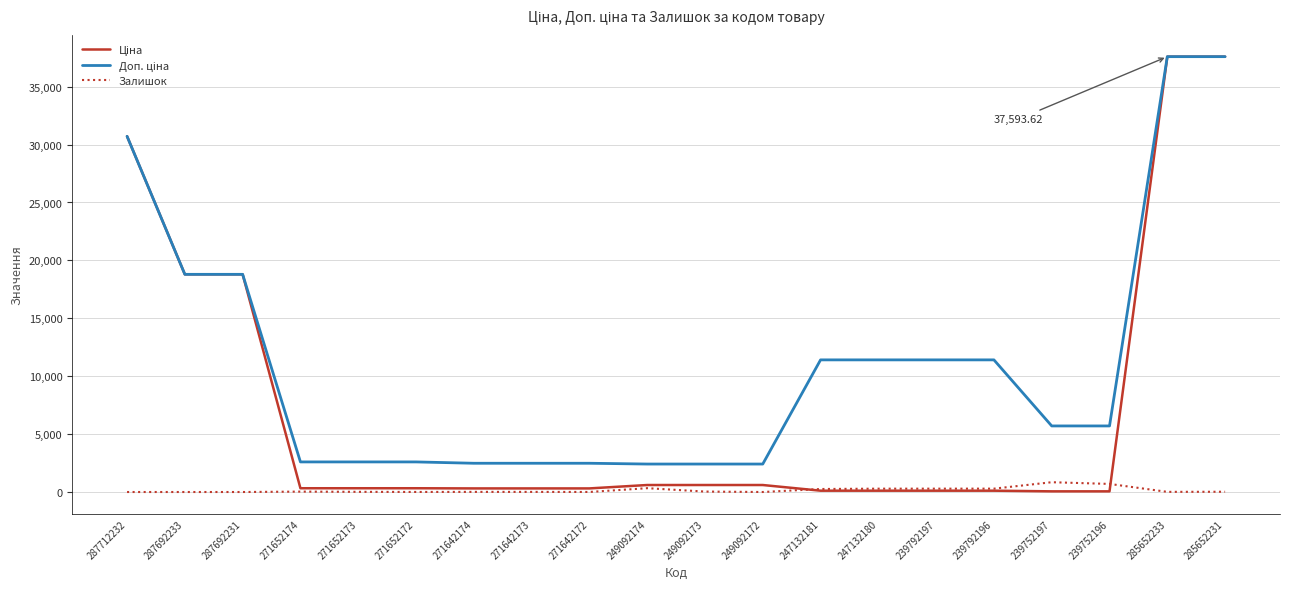

Between 239792197 and 239752197, which is larger?

239792197